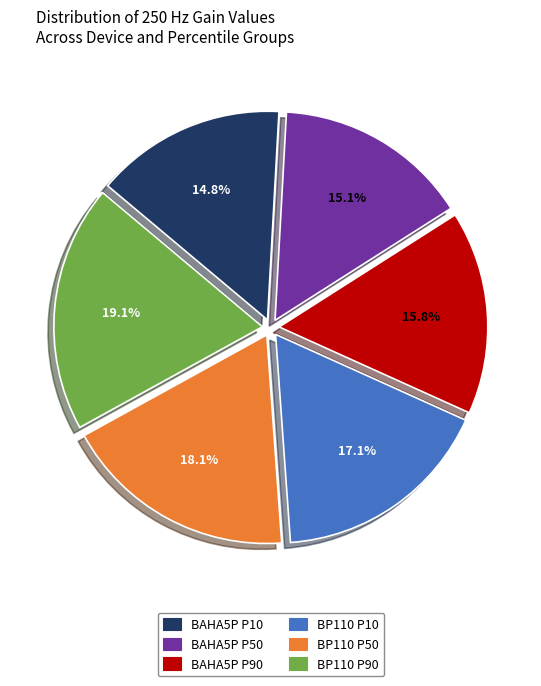

True or false: BP110 P90 accounts for 19% of the total.

True